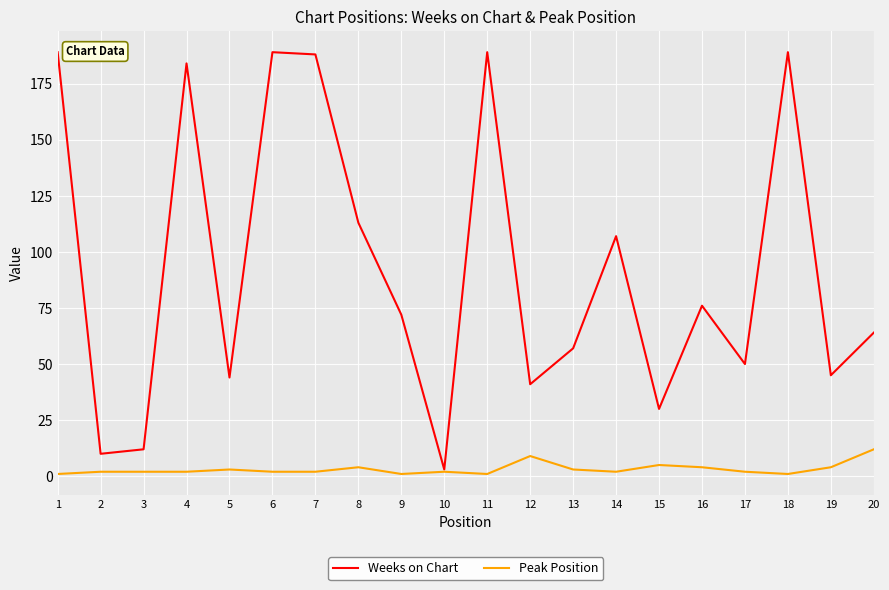

Rank the series by their maximum value, from lowest to highest.

Peak Position, Weeks on Chart